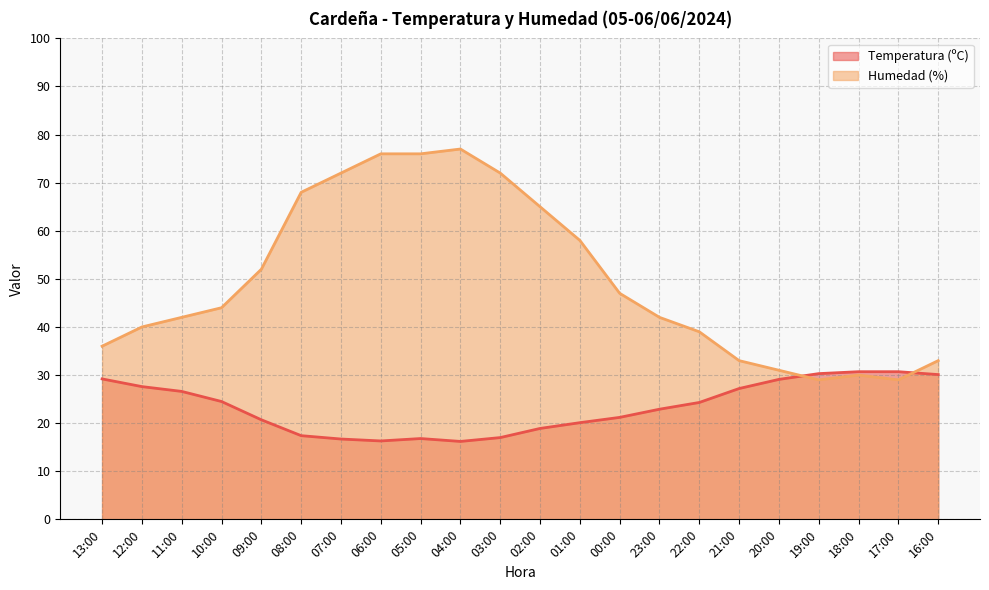

Reading left to right, list all the values displayed in this chart.

Temperatura (ºC): 29.2	27.6	26.6	24.5	20.7	17.4	16.7	16.3	16.8	16.2	17.0	18.9	20.1	21.2	22.9	24.3	27.2	29.1	30.3	30.7	30.7	30.1
Humedad (%): 36.0	40.0	42.0	44.0	52.0	68.0	72.0	76.0	76.0	77.0	72.0	65.0	58.0	47.0	42.0	39.0	33.0	31.0	29.0	30.0	29.0	33.0